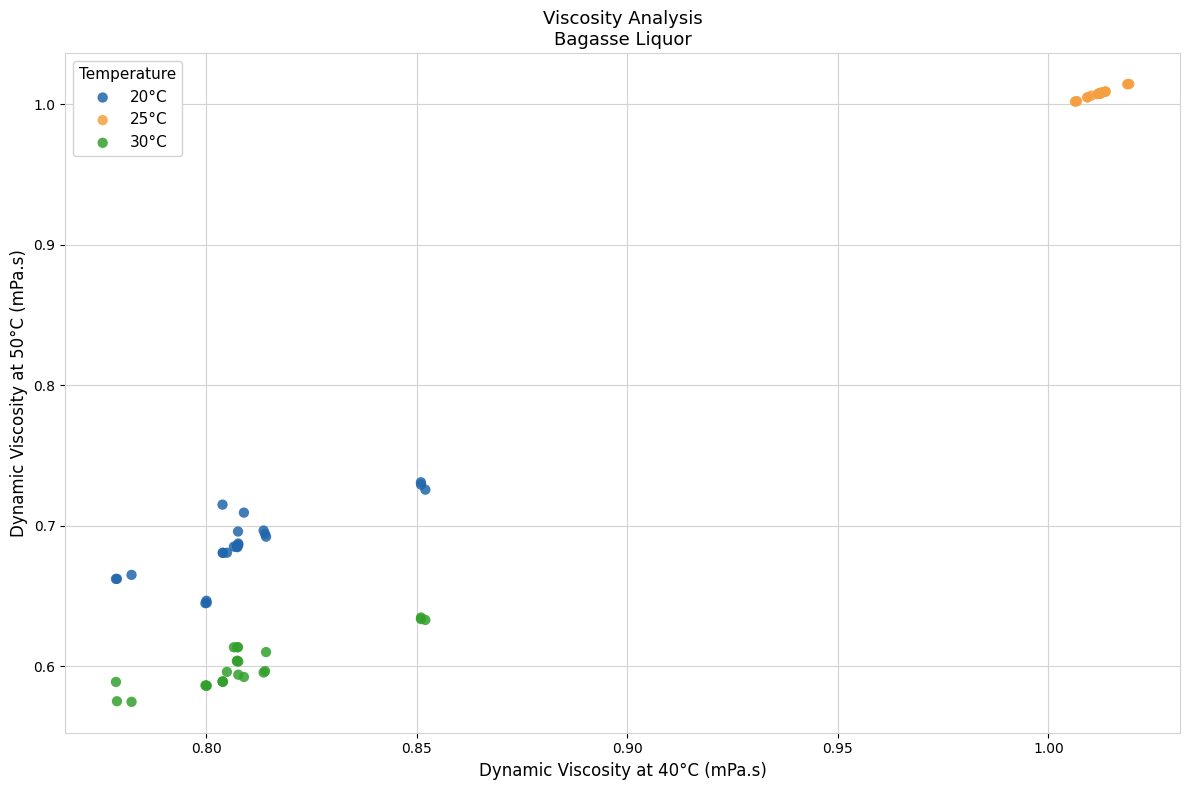

Which series reaches the minimum Y coordinate?

30°C